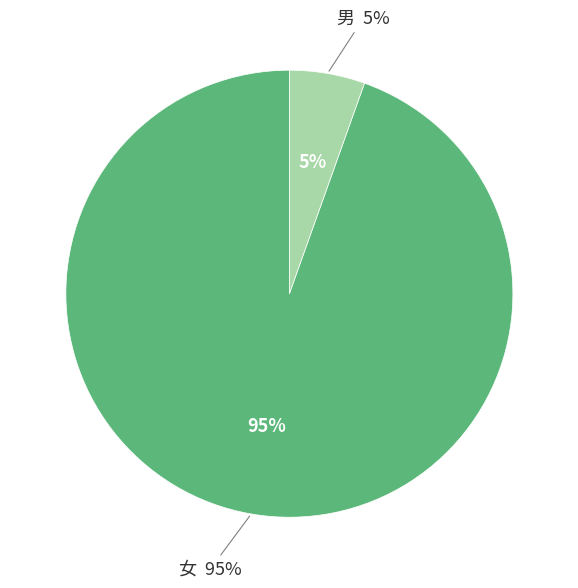

To the nearest percent, what portion does 女 represent?

95%